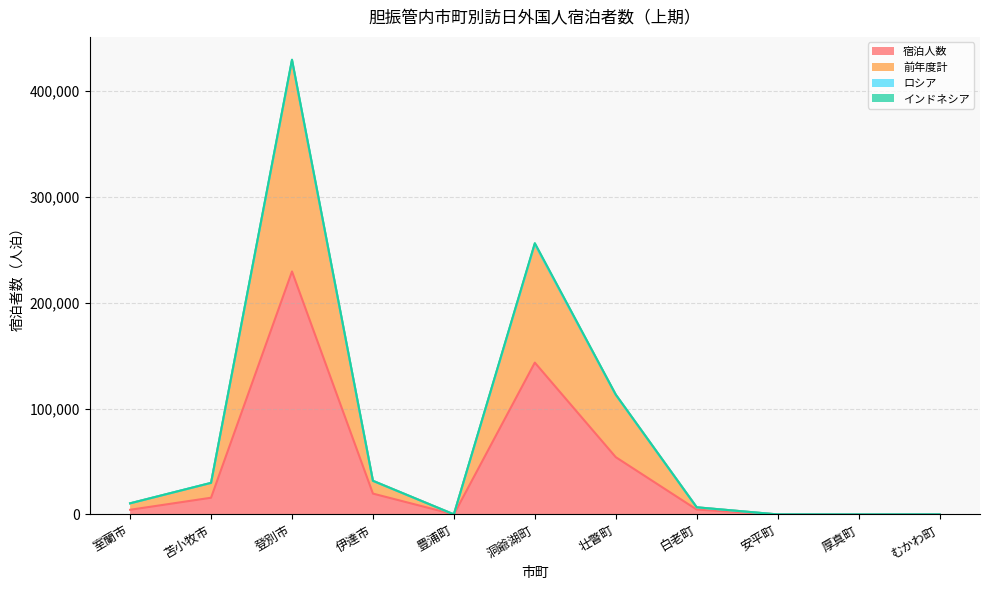

What is the difference between the 宿泊人数 values at 安平町 and 壮瞥町?

54091